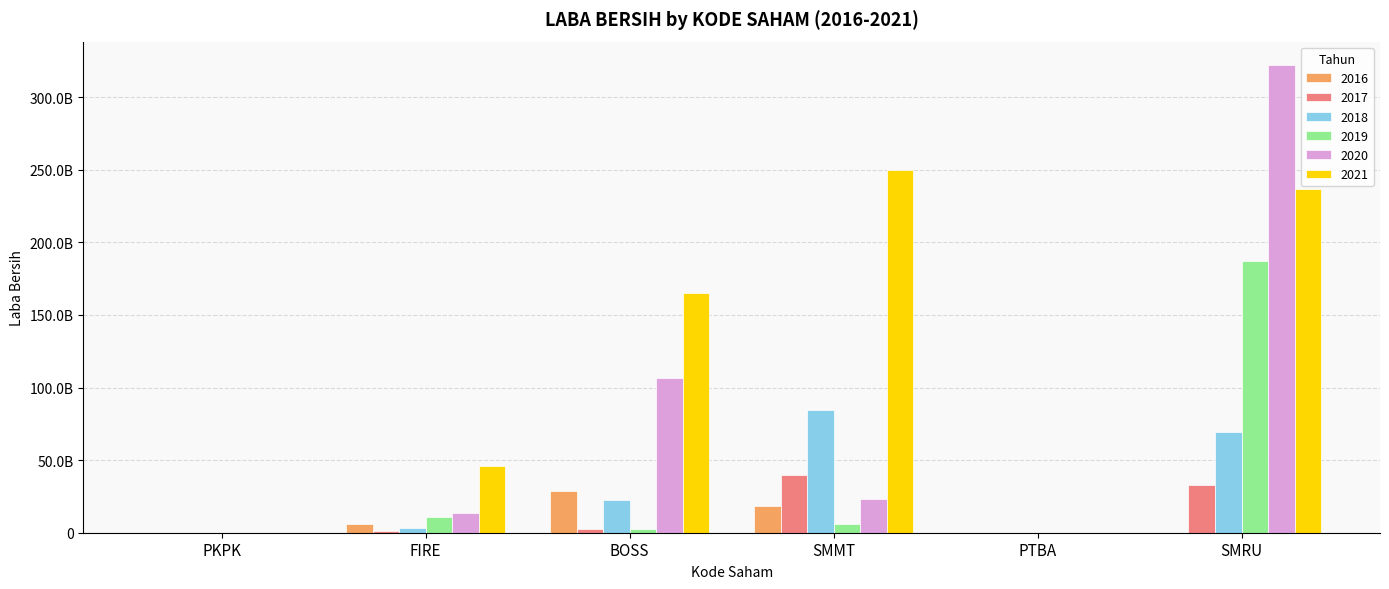

At which label does 2020 first exceed 23386617883?

BOSS